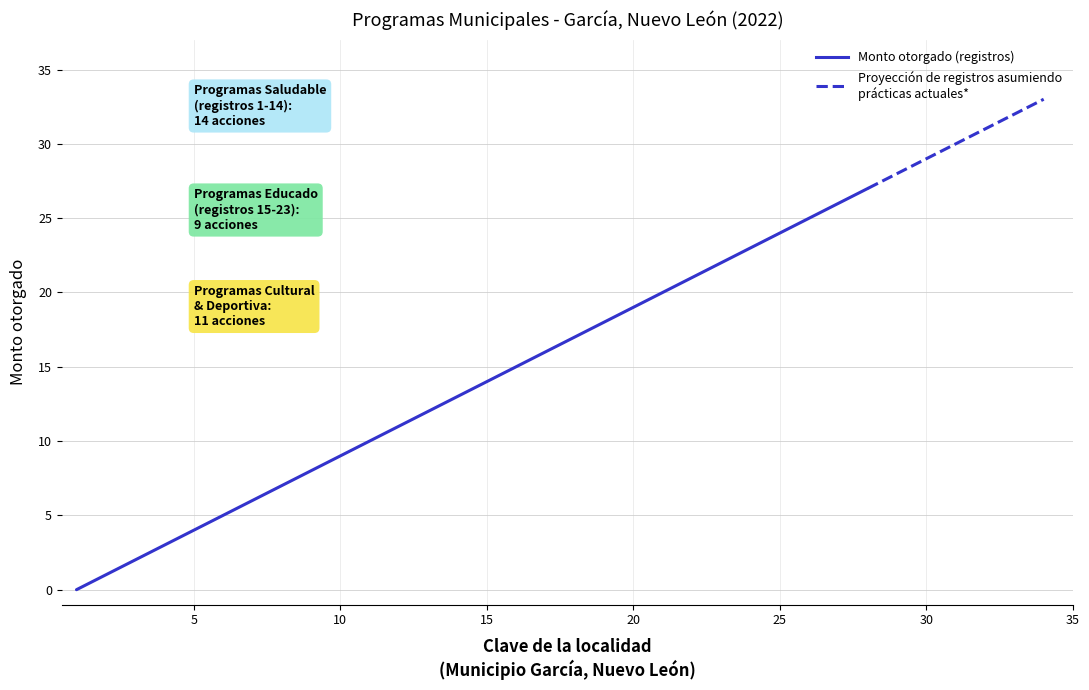

Reading right to left, list all the values displayed in this chart.

34=33	33=32	32=31	31=30	30=29	29=28	28=27	27=26	26=25	25=24	24=23	23=22	22=21	21=20	20=19	19=18	18=17	17=16	16=15	15=14	14=13	13=12	12=11	11=10	10=9	9=8	8=7	7=6	6=5	5=4	4=3	3=2	2=1	1=0